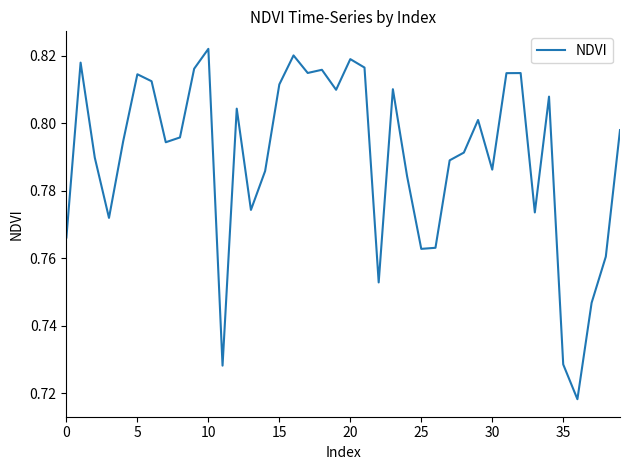

What is the sum of all values?

31.6